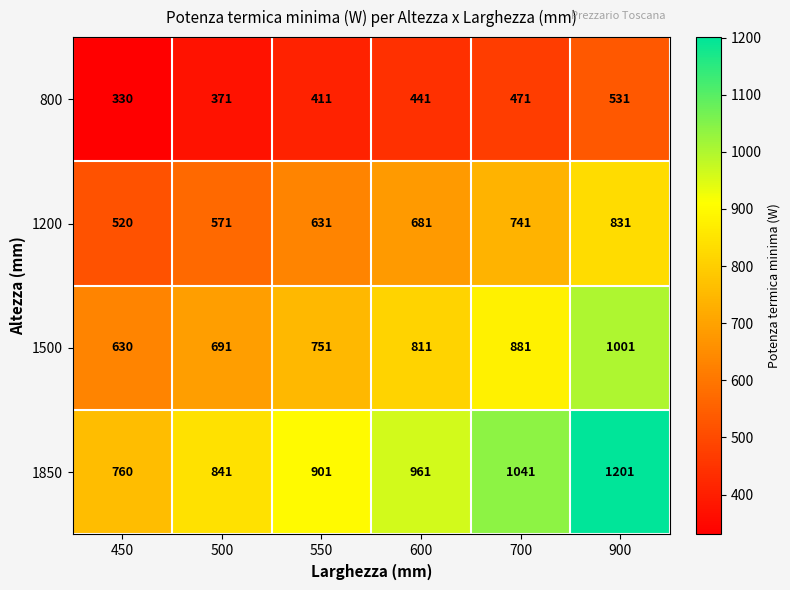

Reading right to left, what are all the values shown in this chart?

800: 531	471	441	411	371	330
1200: 831	741	681	631	571	520
1500: 1001	881	811	751	691	630
1850: 1201	1041	961	901	841	760